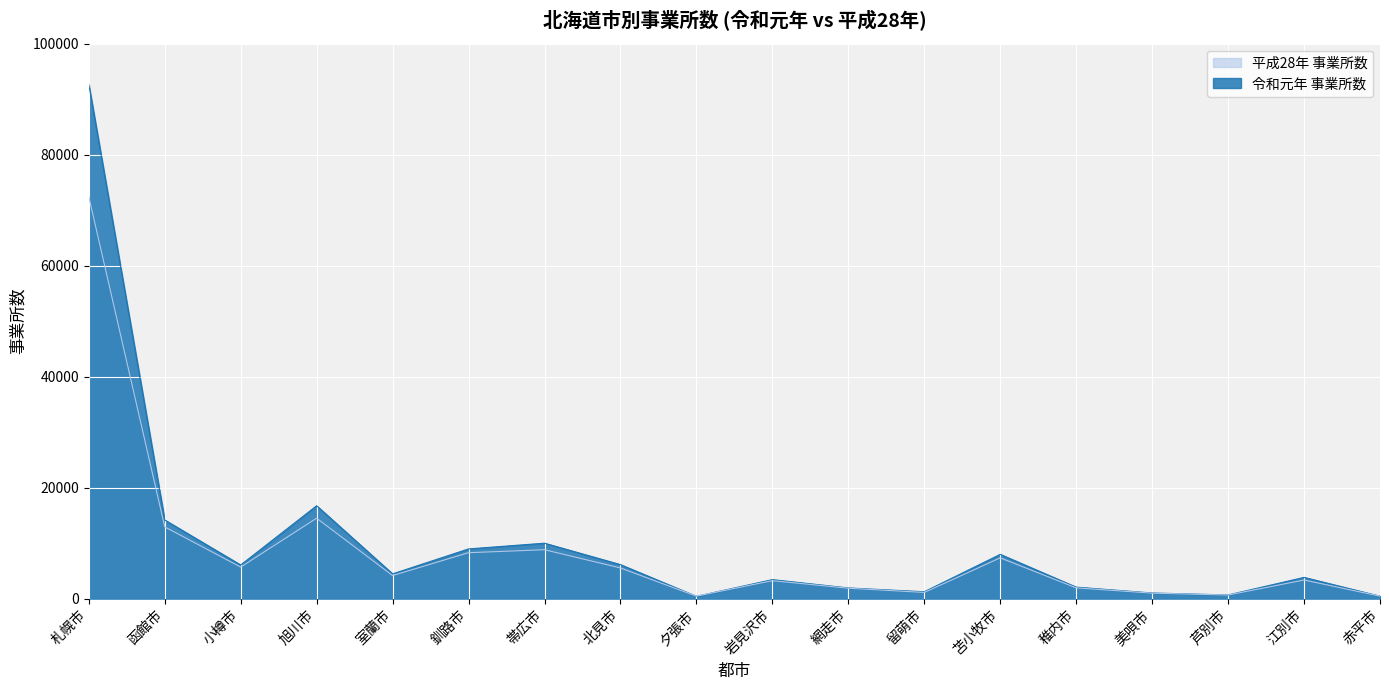

How many lines are shown in the chart?

2